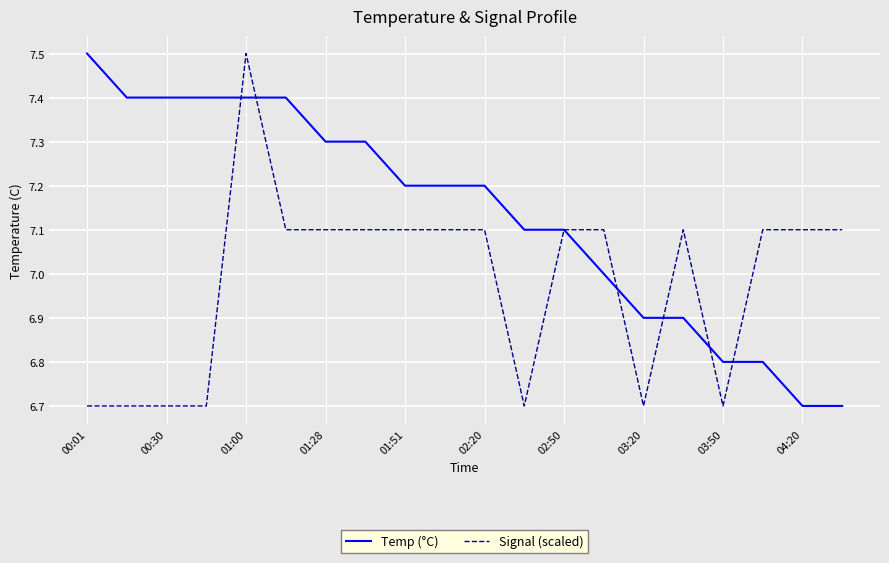

Which series has the largest total across all categories?

Temp (°C)